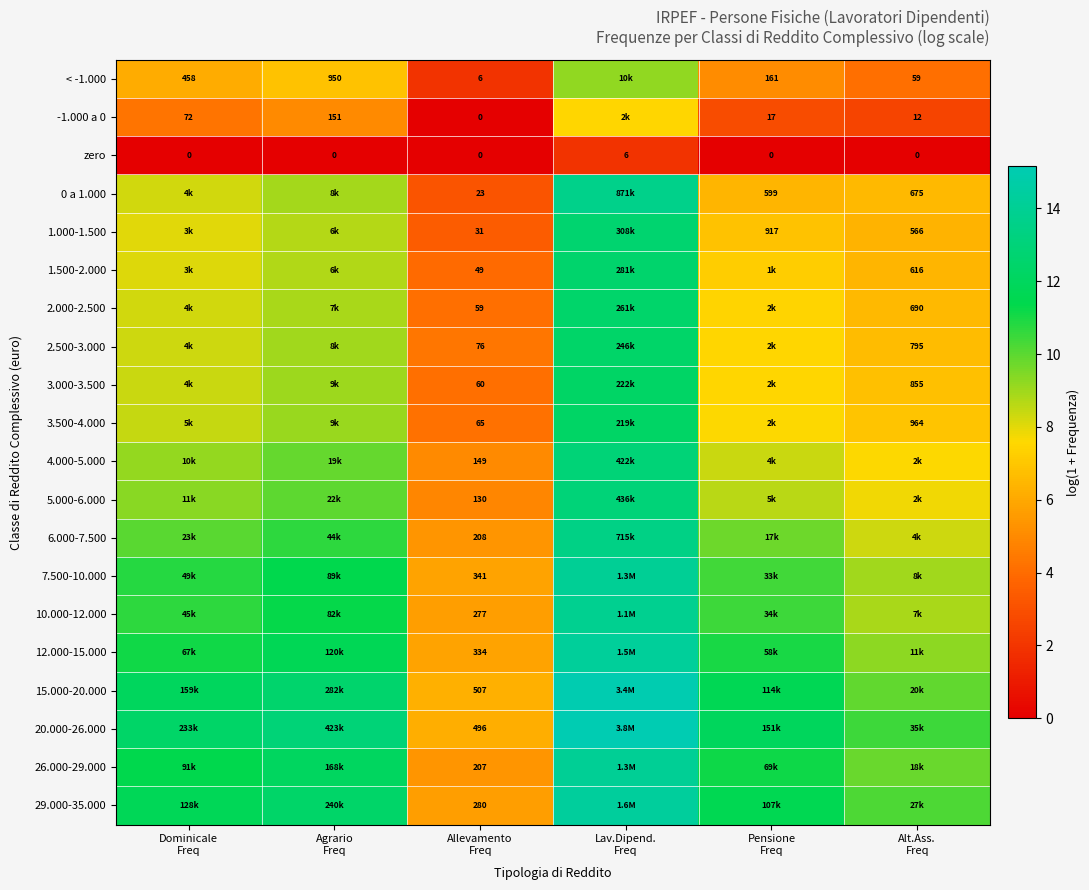

At which label is 3.000-3.500 closest to 8?

Dominicale Freq